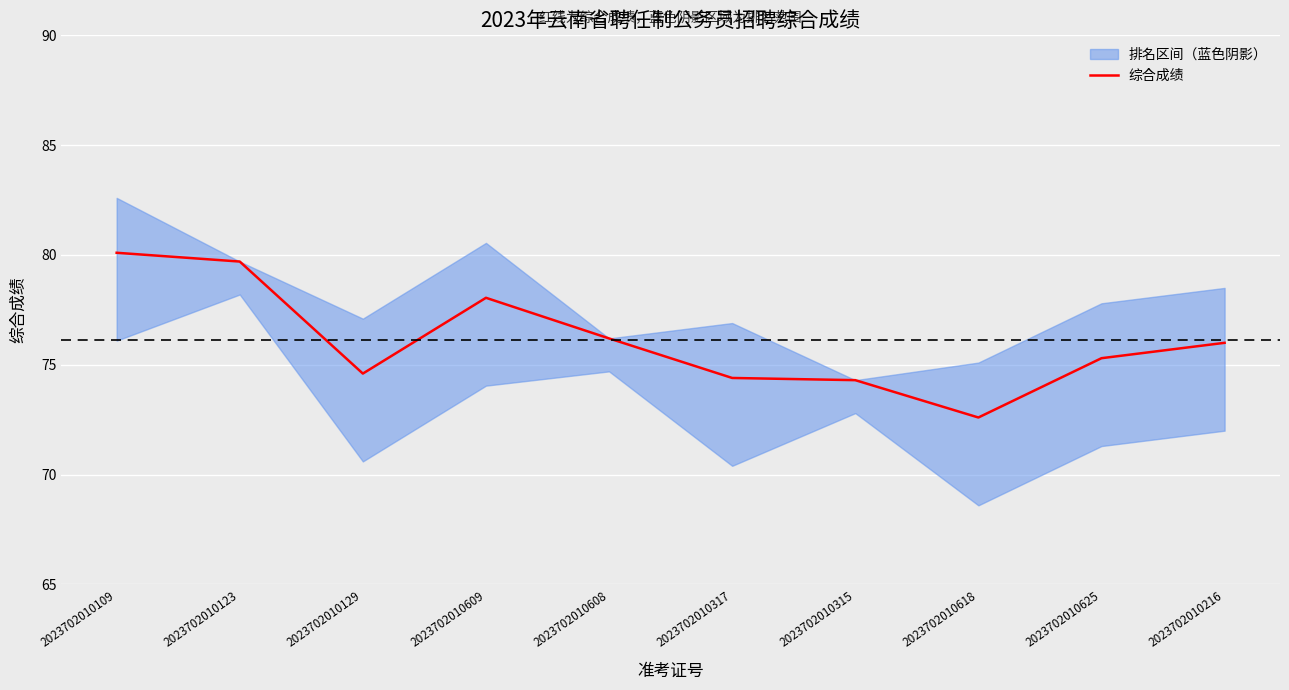

The value at 2023702010625 is 104.8. True or false?

False